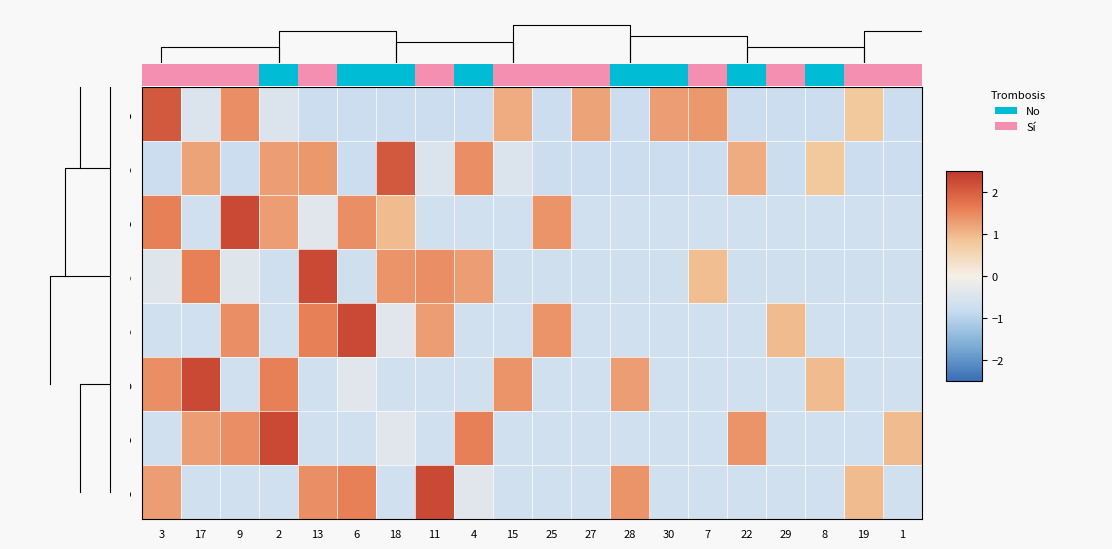

What is the minimum value shown in the chart?

-0.8